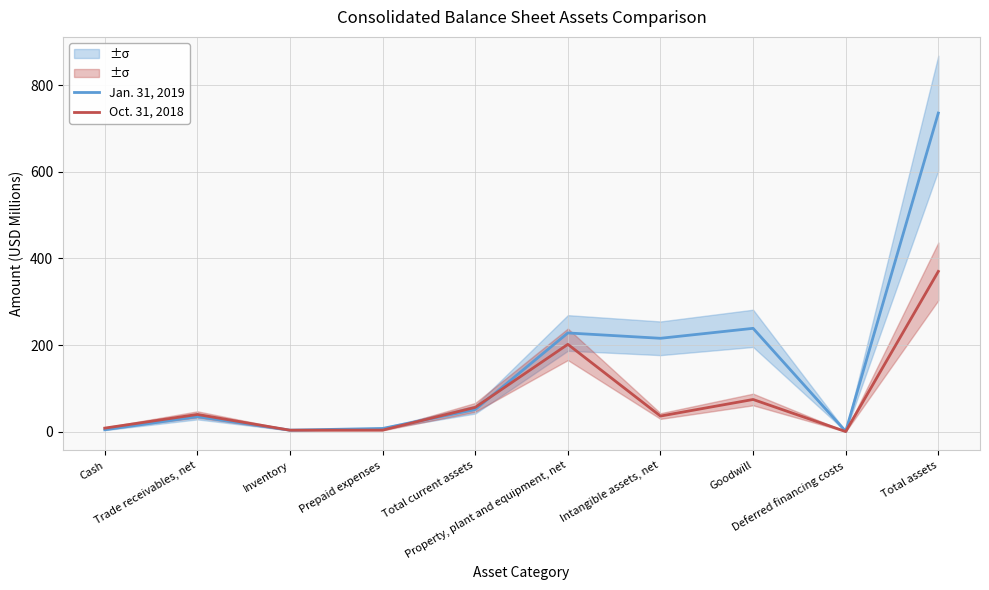

Which series has the widest spread of values?

Jan. 31, 2019